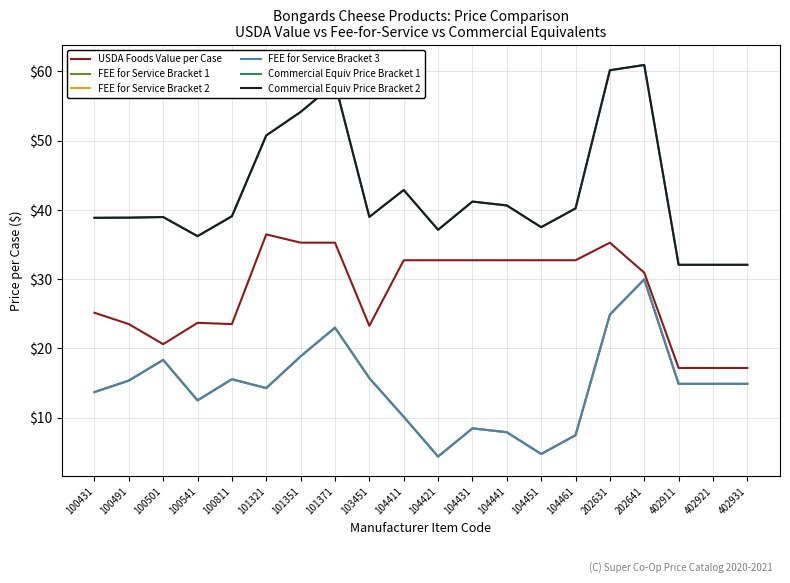

Which has a higher value, 104431 or 104451?

104431